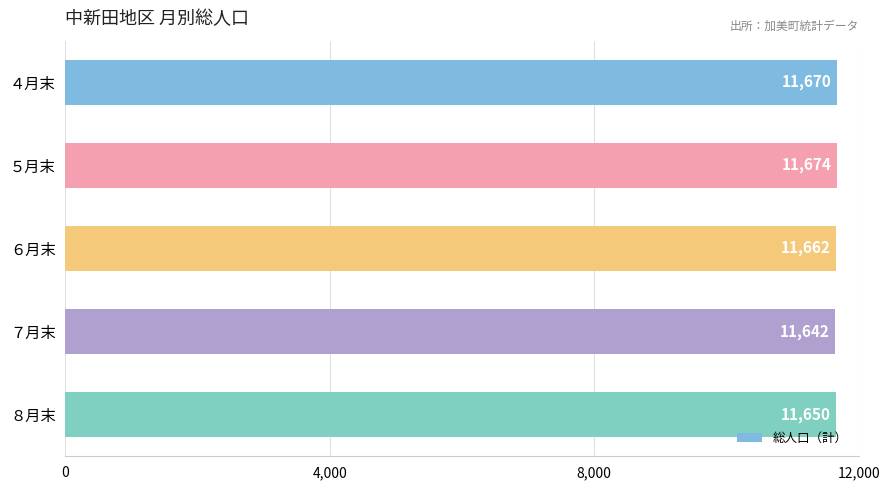

What is the maximum value shown in the chart?

11674